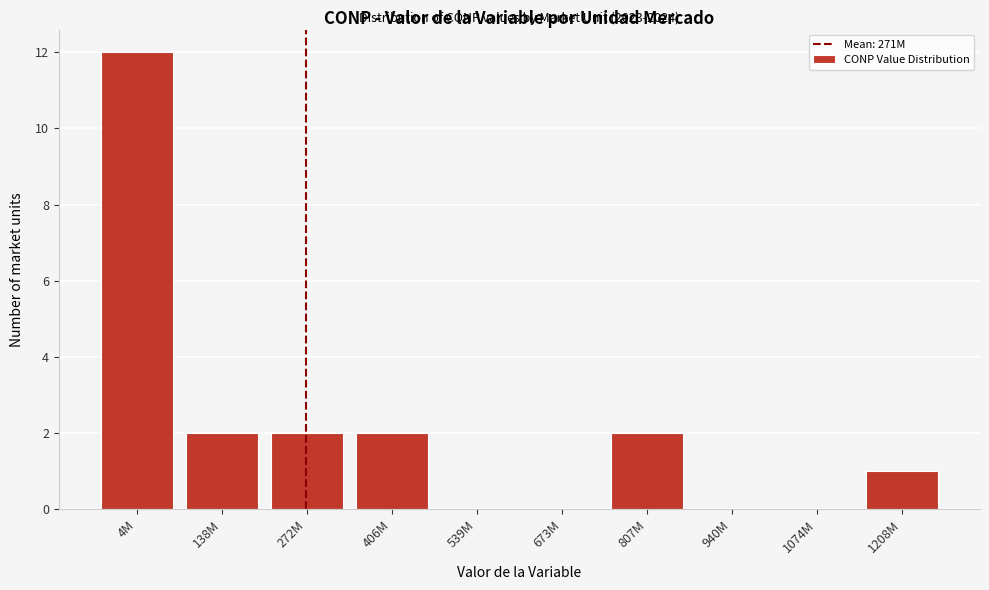

Reading left to right, extract all data points from this chart.

4M=12	138M=2	272M=2	406M=2	539M=0	673M=0	807M=2	940M=0	1074M=0	1208M=1